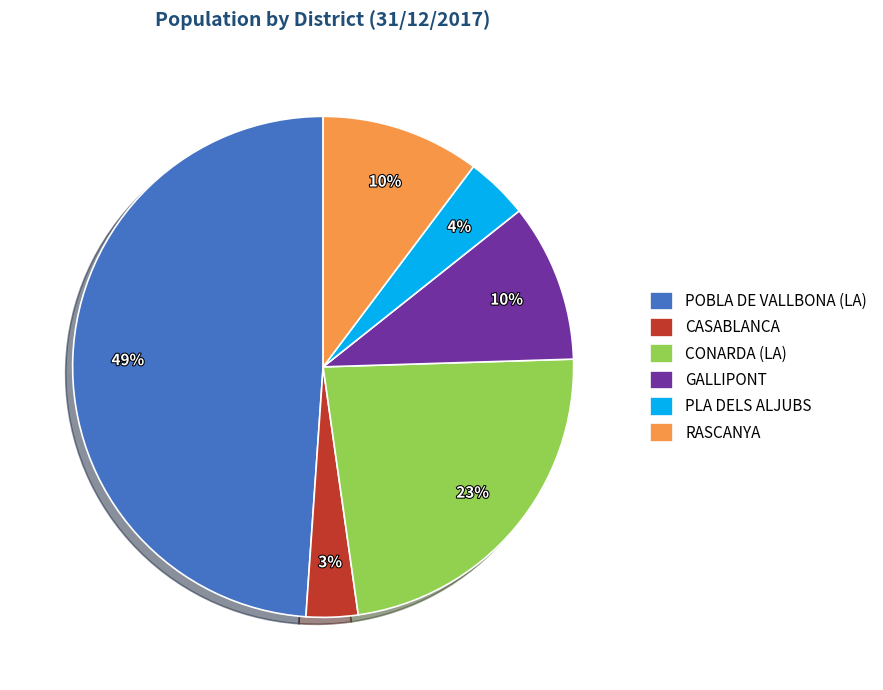

Is there a majority slice in this chart?

No